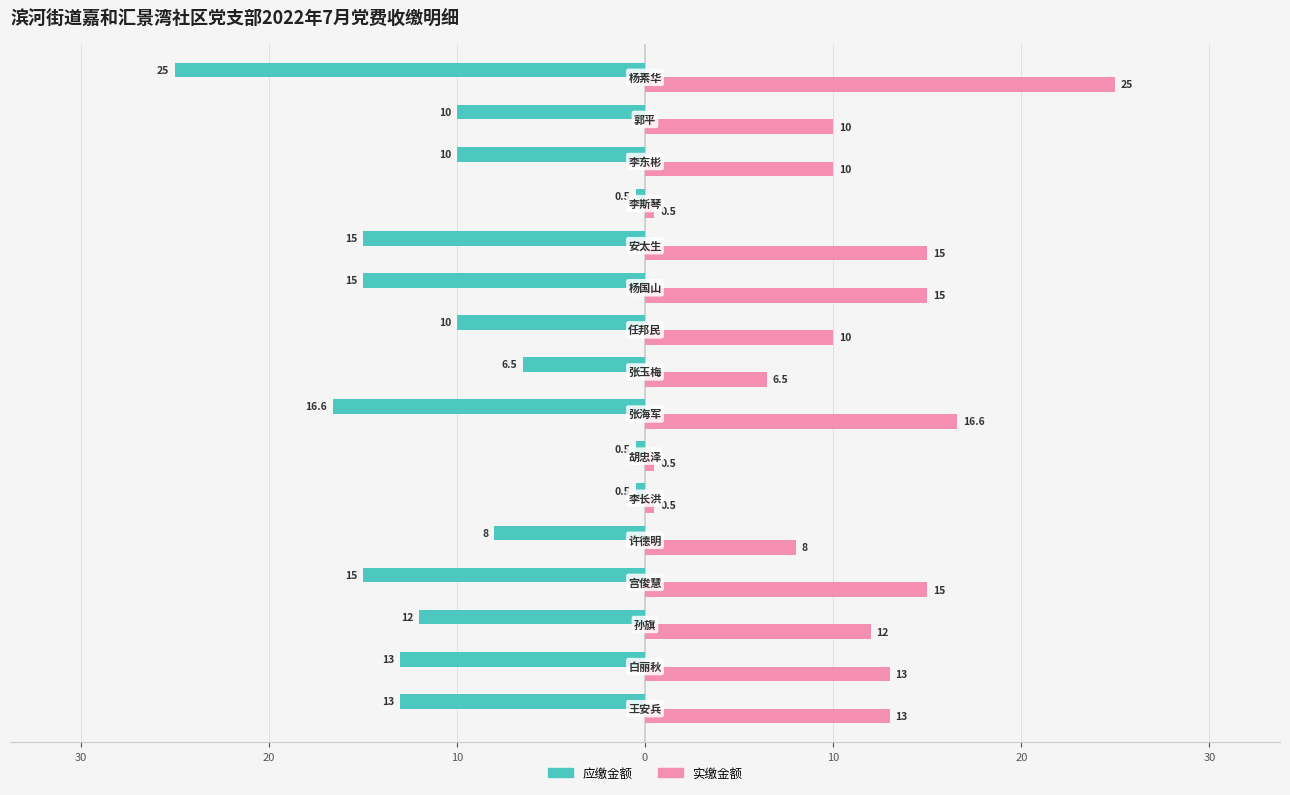

What are all the series names shown in the legend?

应缴金额, 实缴金额